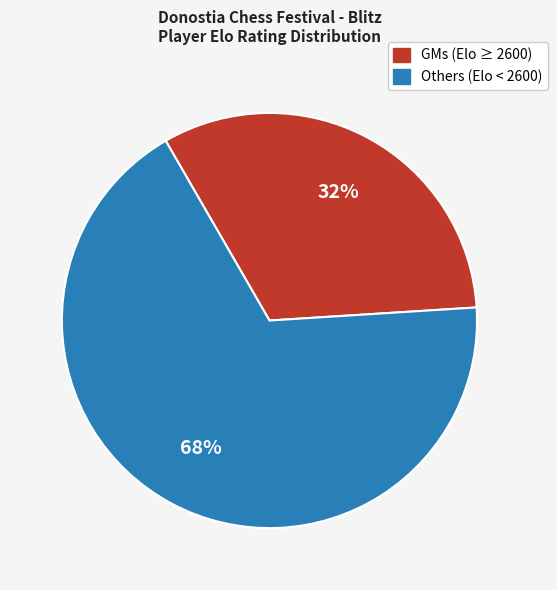

The GMs (Elo ≥ 2600) slice represents 32% of the pie. True or false?

True